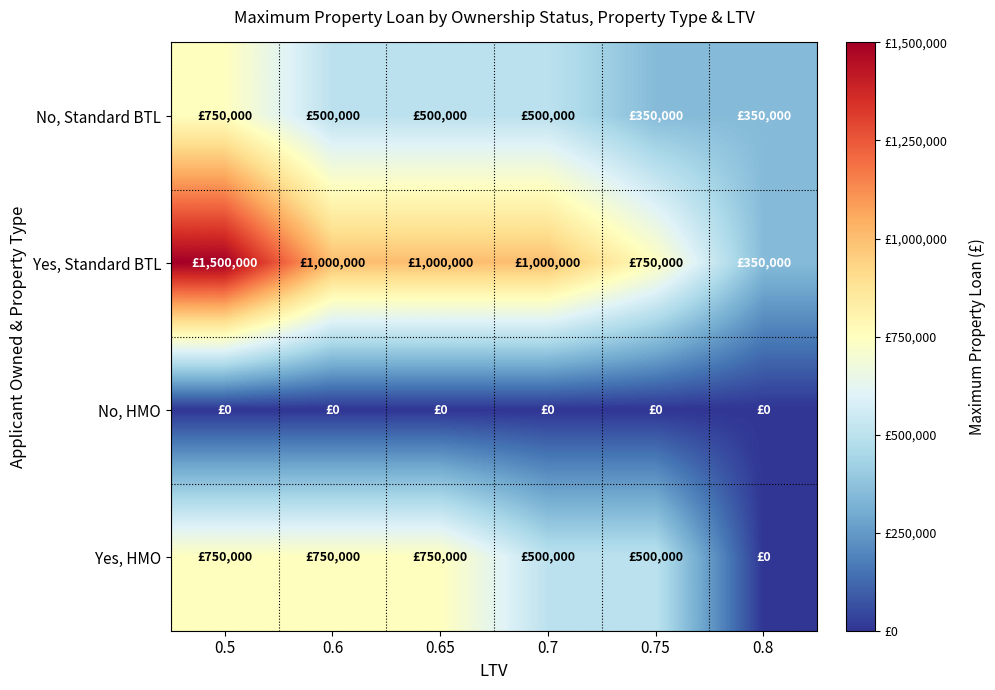

Reading left to right, transcribe all the data shown in this chart.

No, Standard BTL: 0.5=750000	0.6=500000	0.65=500000	0.7=500000	0.75=350000	0.8=350000
Yes, Standard BTL: 0.5=1500000	0.6=1000000	0.65=1000000	0.7=1000000	0.75=750000	0.8=350000
No, HMO: 0.5=0	0.6=0	0.65=0	0.7=0	0.75=0	0.8=0
Yes, HMO: 0.5=750000	0.6=750000	0.65=750000	0.7=500000	0.75=500000	0.8=0